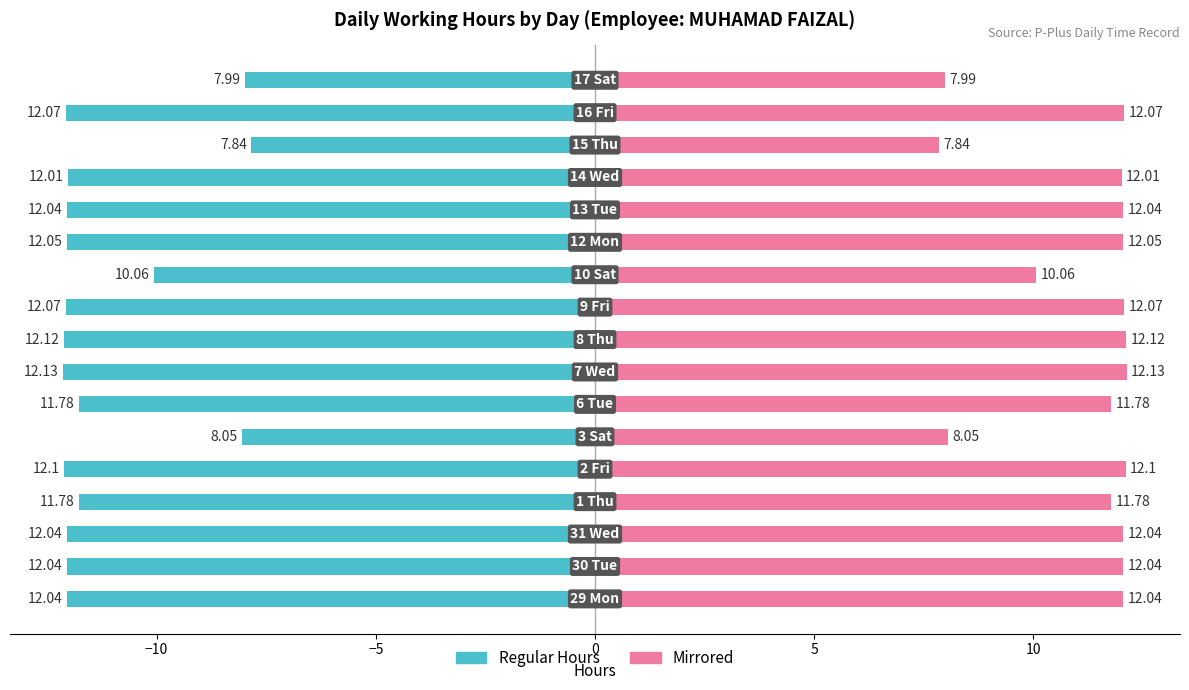

What is the difference between the maximum and minimum values in the No Record (mirrored) series?

4.3